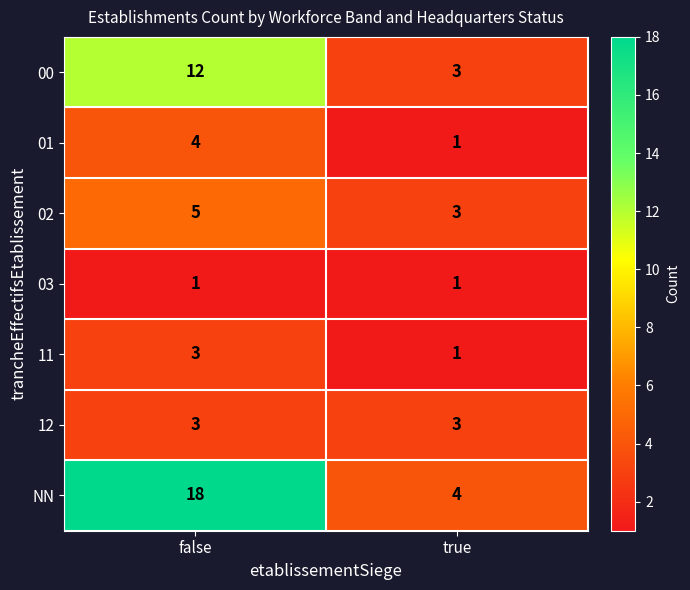

Reading right to left, what are all the values shown in this chart?

00: true=3	false=12
01: true=1	false=4
02: true=3	false=5
03: true=1	false=1
11: true=1	false=3
12: true=3	false=3
NN: true=4	false=18